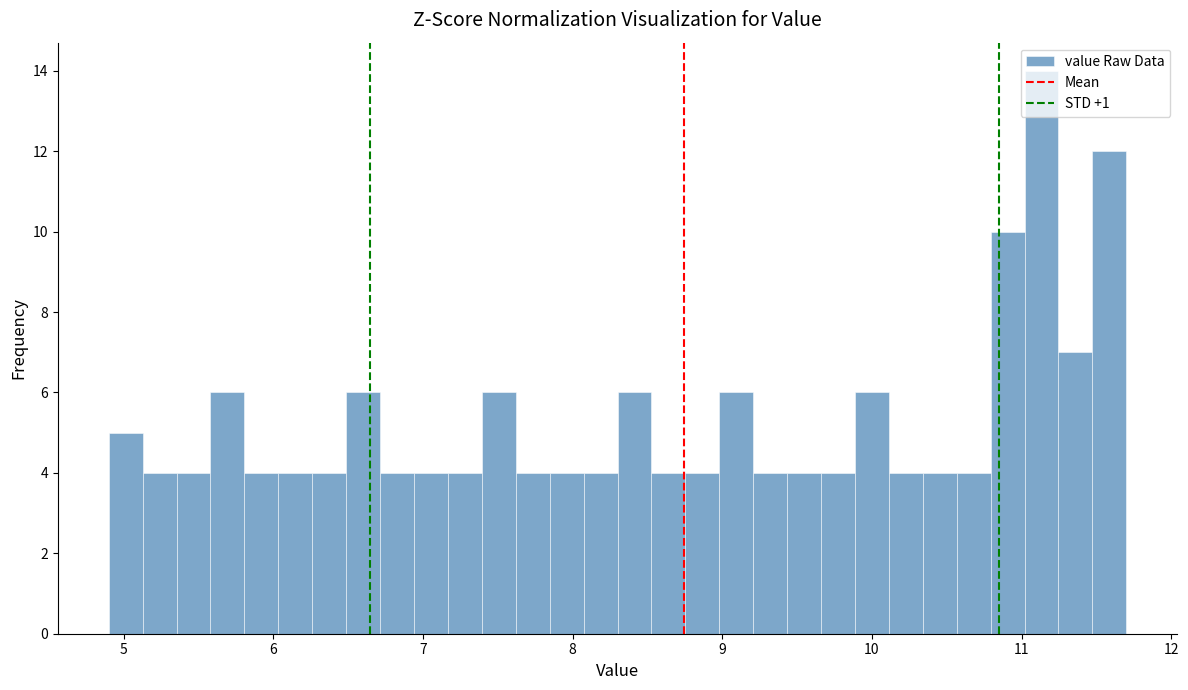

Read against the x-axis, roughly where is the centre of the tallest bar?

11.1